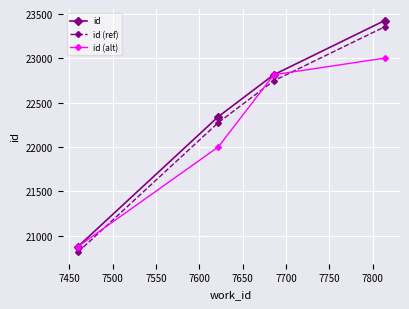

How many lines are shown in the chart?

3